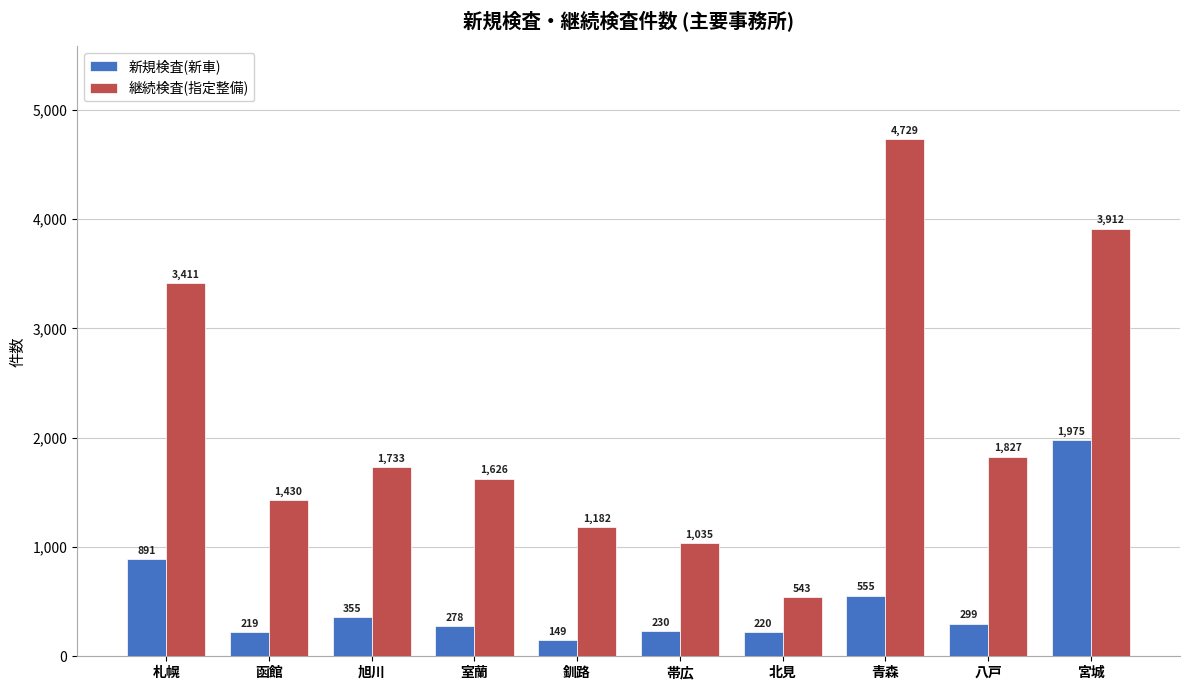

What is the total value across all series at 函館?

1649